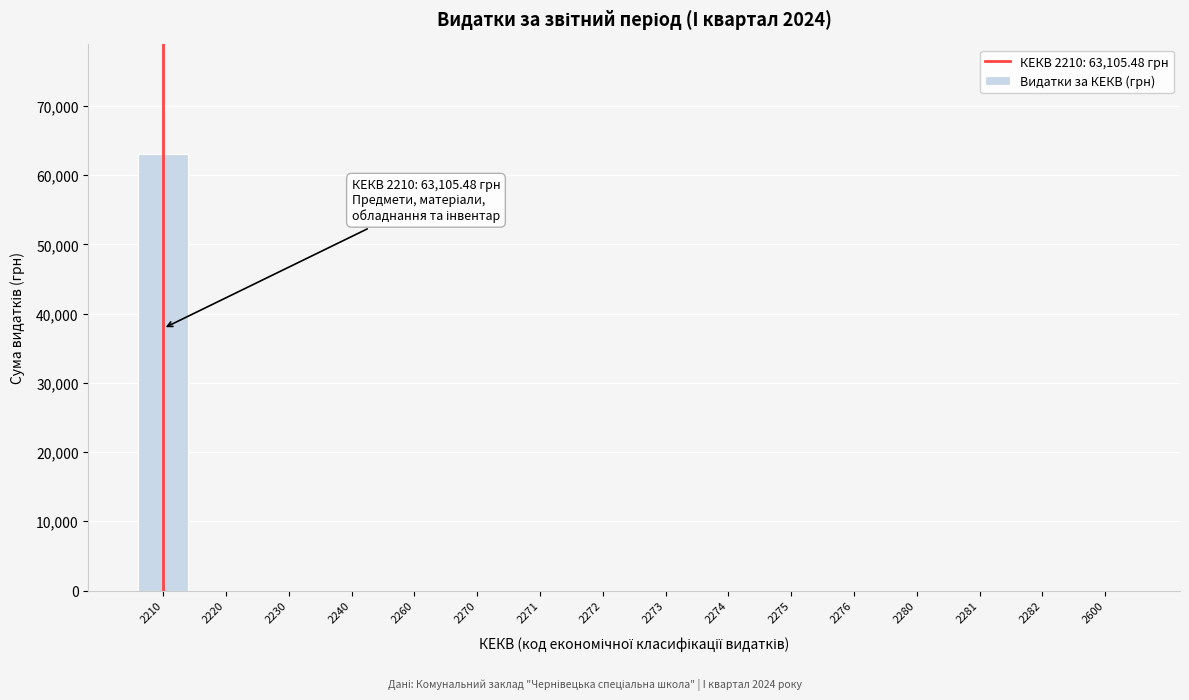

What is the maximum value shown in the chart?

63105.5